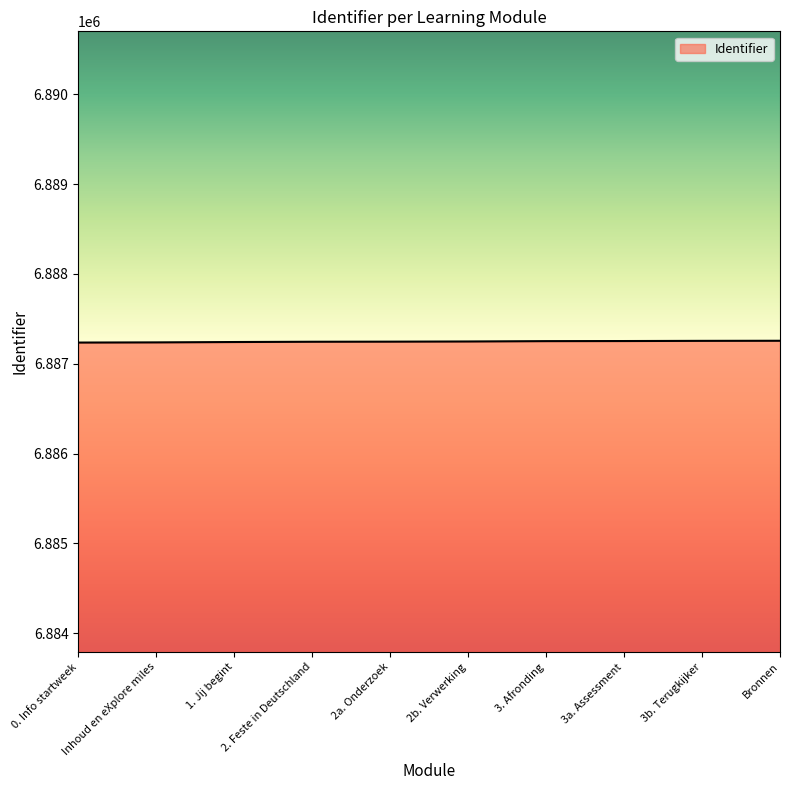

What is the ratio of the value at Inhoud en eXplore miles to the value at 3b. Terugkijker?

1.0